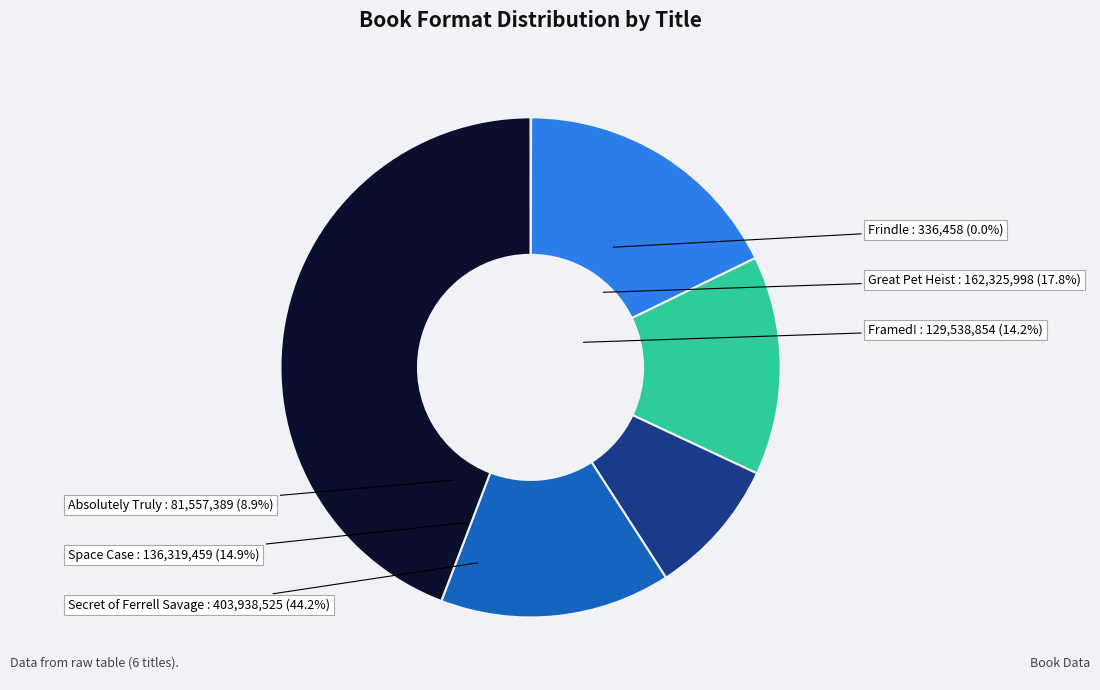

How many segments does this pie chart have?

6